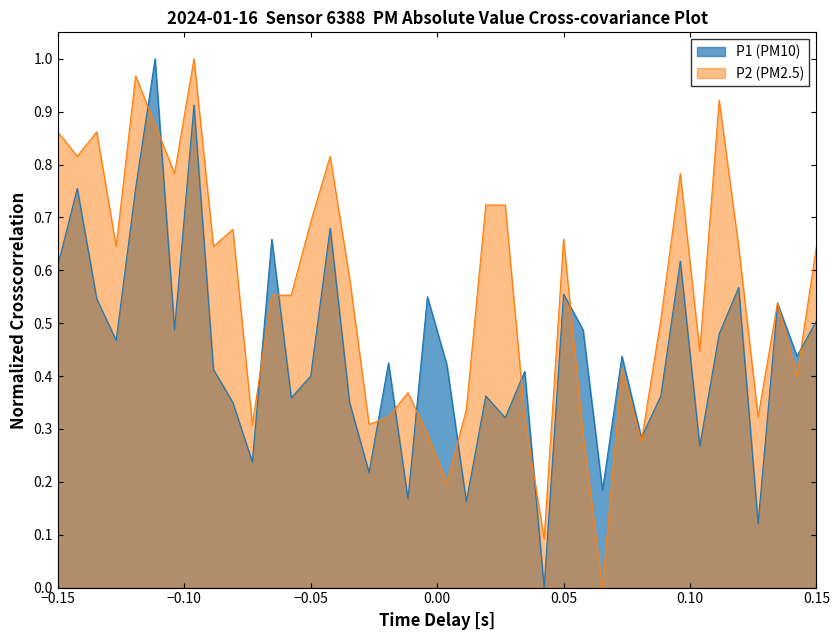

Which series has the largest range (max minus min)?

P1